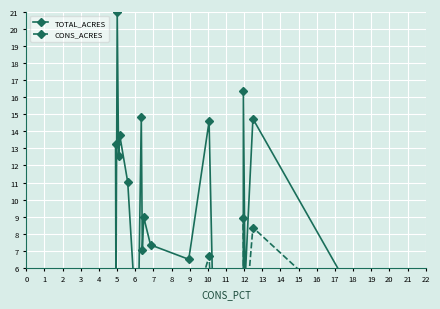

What is the difference between the CONS_ACRES values at 7 and 11?

1.6